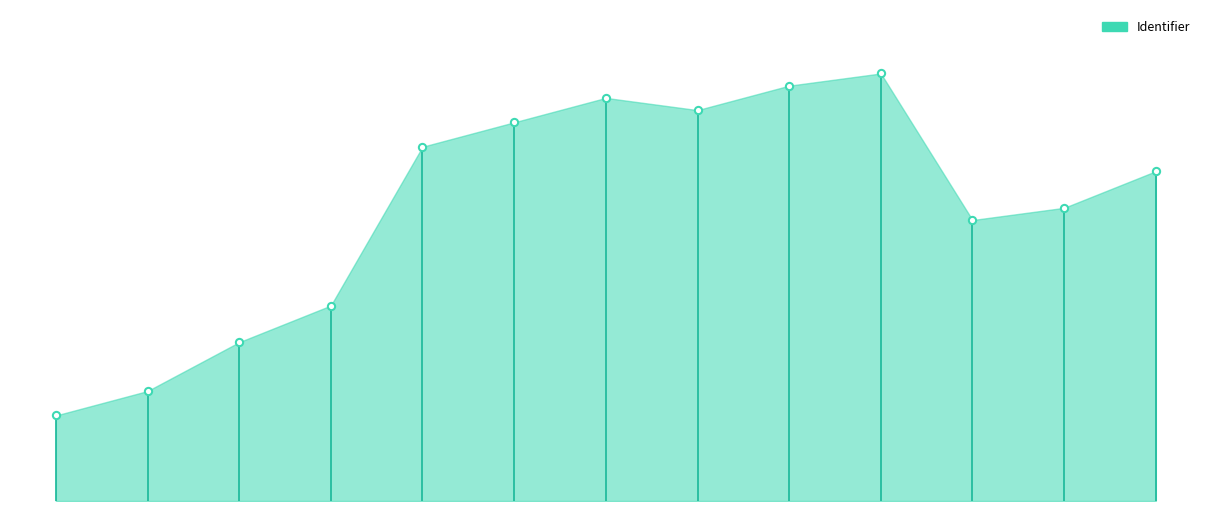

What is the change in value from Afronding to Bronnen?

+11.4